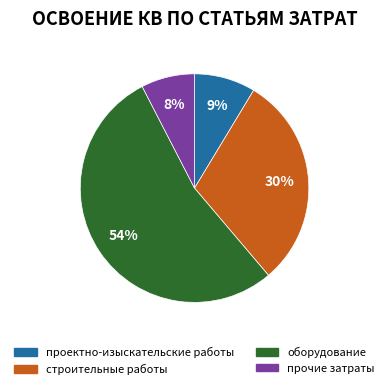

True or false: строительные работы accounts for 30% of the total.

True